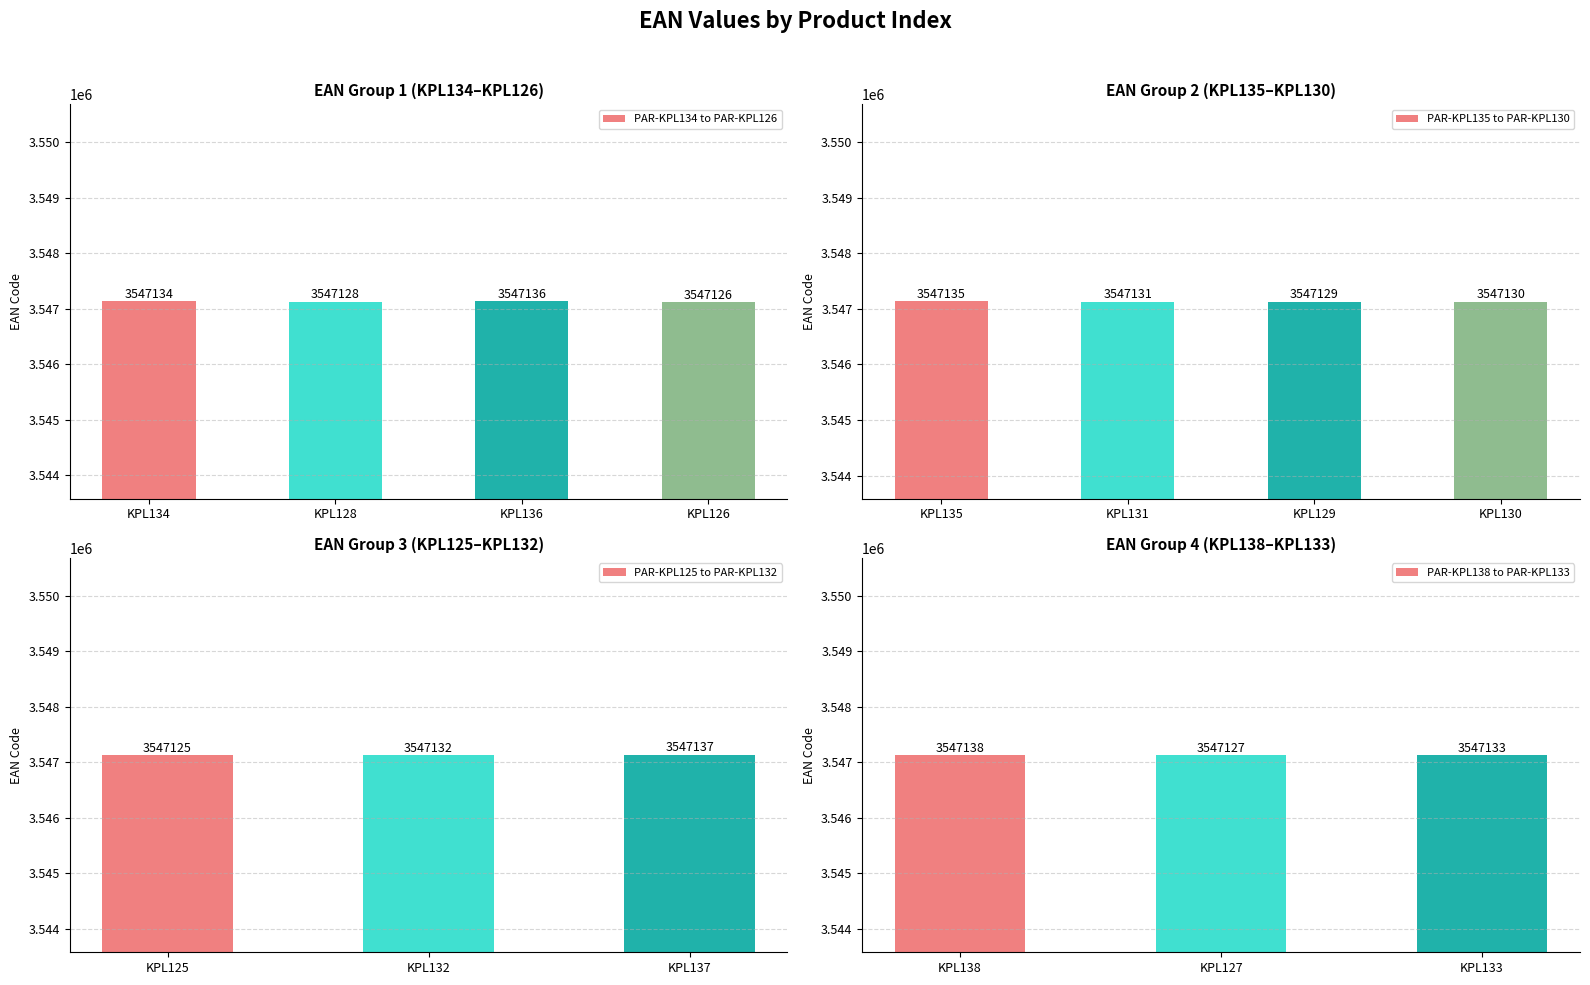

Which category has the lowest value in the PAR-KPL134 to PAR-KPL126 series?

KPL126